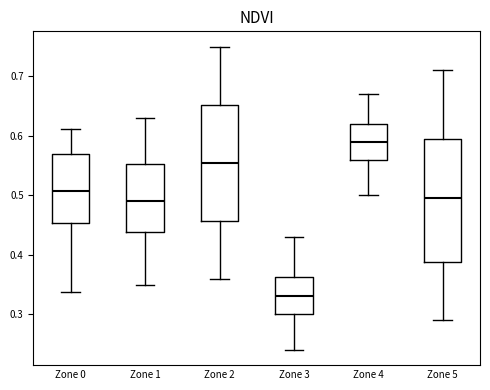

Reading left to right, read every box against the y-axis: the position of its median line, the range the box covers, and the ends of its whiskers. The values are not printed on the chart, so give them approximately, as read against the axis.

Zone 0: median 0.51, box 0.45 to 0.57, whiskers 0.34 to 0.61
Zone 1: median 0.49, box 0.44 to 0.55, whiskers 0.35 to 0.63
Zone 2: median 0.56, box 0.46 to 0.65, whiskers 0.36 to 0.75
Zone 3: median 0.33, box 0.30 to 0.36, whiskers 0.24 to 0.43
Zone 4: median 0.59, box 0.56 to 0.62, whiskers 0.50 to 0.67
Zone 5: median 0.50, box 0.39 to 0.60, whiskers 0.29 to 0.71